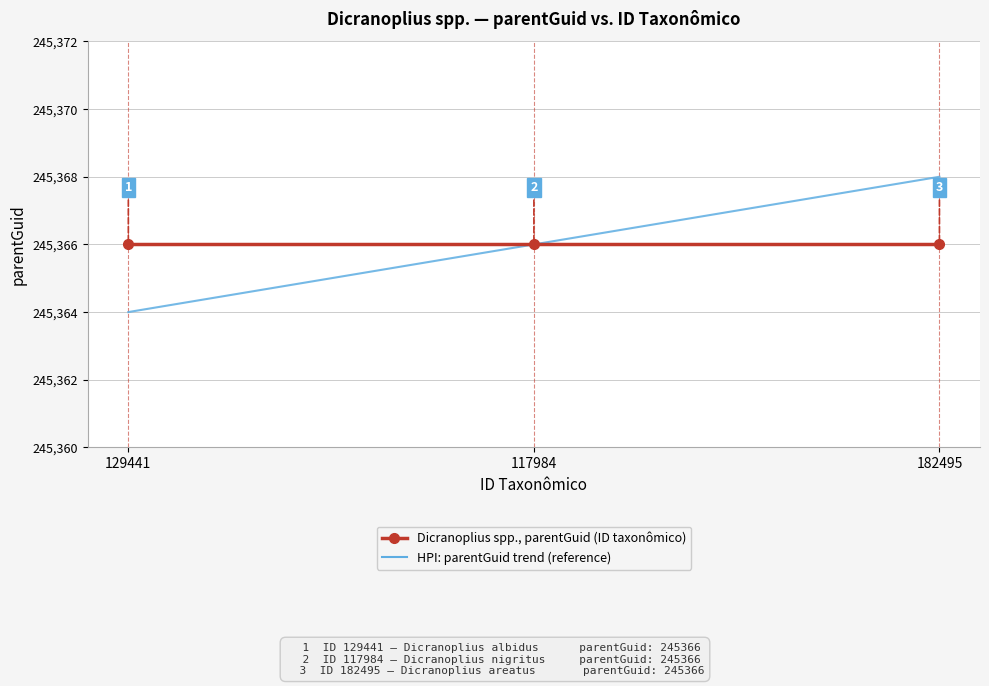

What position from the right is 129441?

3